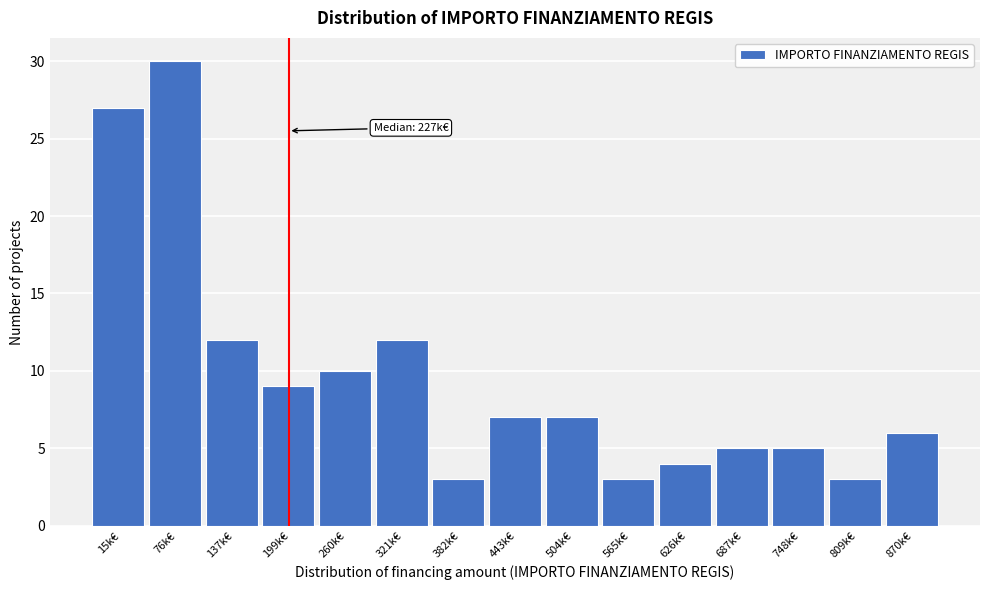

Reading right to left, what are all the values shown in this chart?

6	3	5	5	4	3	7	7	3	12	10	9	12	30	27